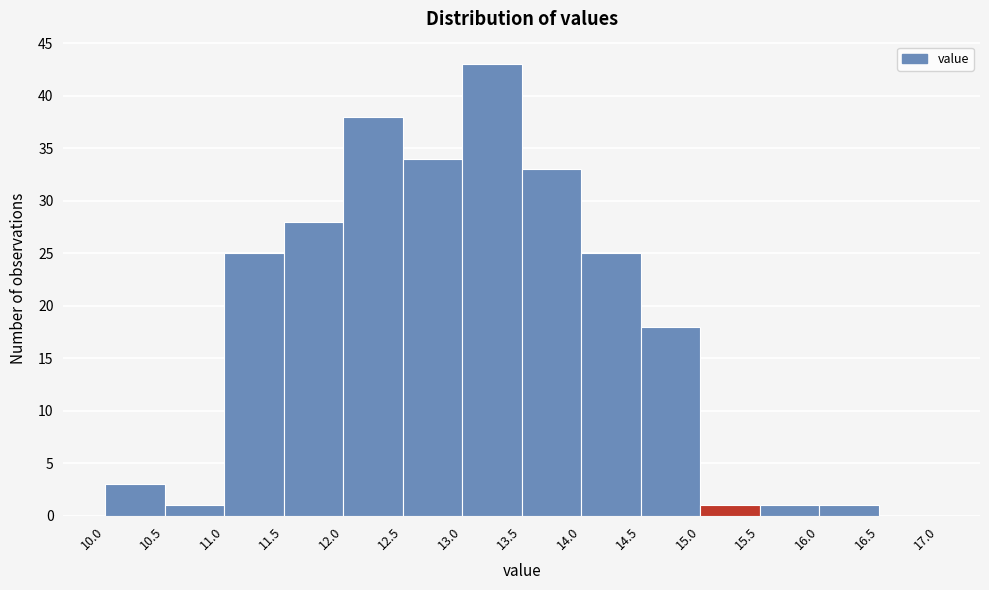

Reading left to right, transcribe this chart: for each bar, give the range it covers on the x-axis and its height. The values are not printed on the chart, so give them approximately, as read against the axis.

10.0 to 10.5: 3
10.5 to 11.0: 1
11.0 to 11.5: 25
11.5 to 12.0: 28
12.0 to 12.5: 38
12.5 to 13.0: 34
13.0 to 13.5: 43
13.5 to 14.0: 33
14.0 to 14.5: 25
14.5 to 15.0: 18
15.0 to 15.5: 1
15.5 to 16.0: 1
16.0 to 16.5: 1
16.5 to 17.0: 0